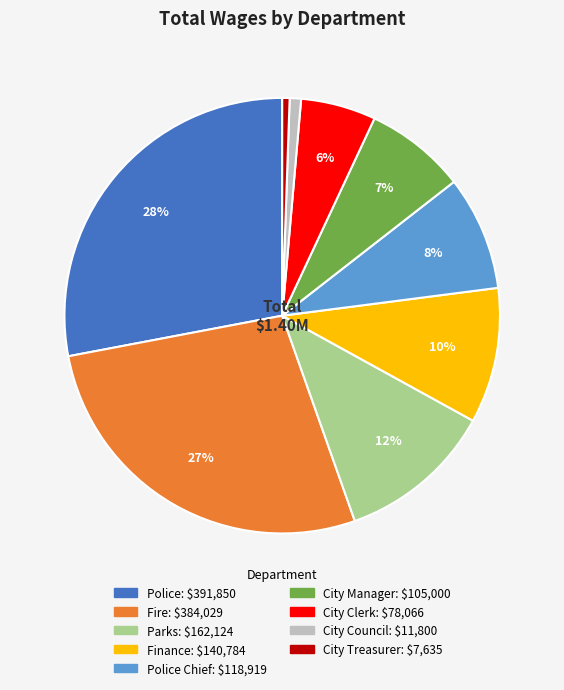

Is there a majority slice in this chart?

No